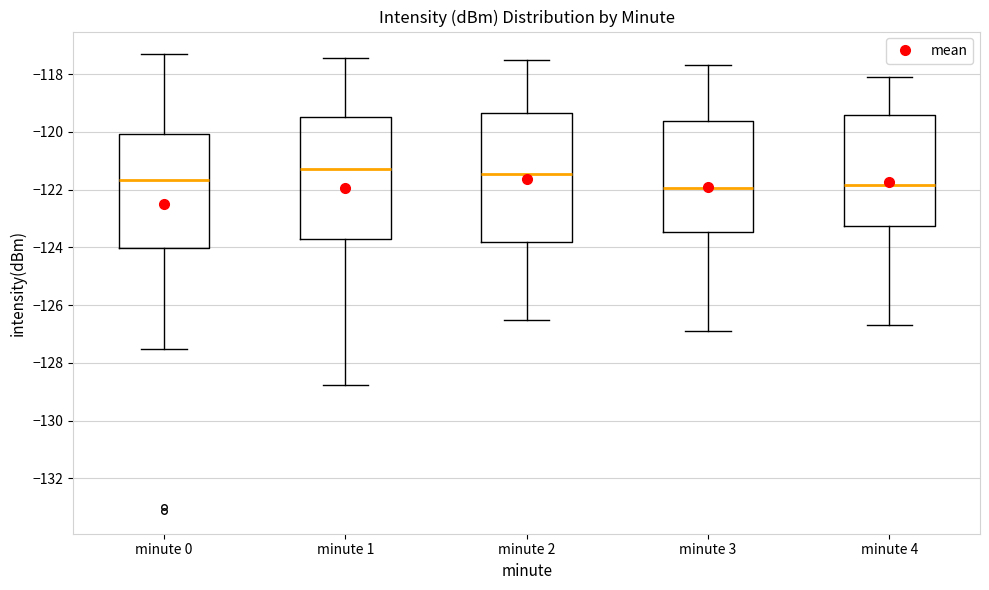

Where does the lower whisker of the box for minute 4 end on the y-axis? The values are not printed on the chart, so give them approximately, as read against the axis.

-126.6